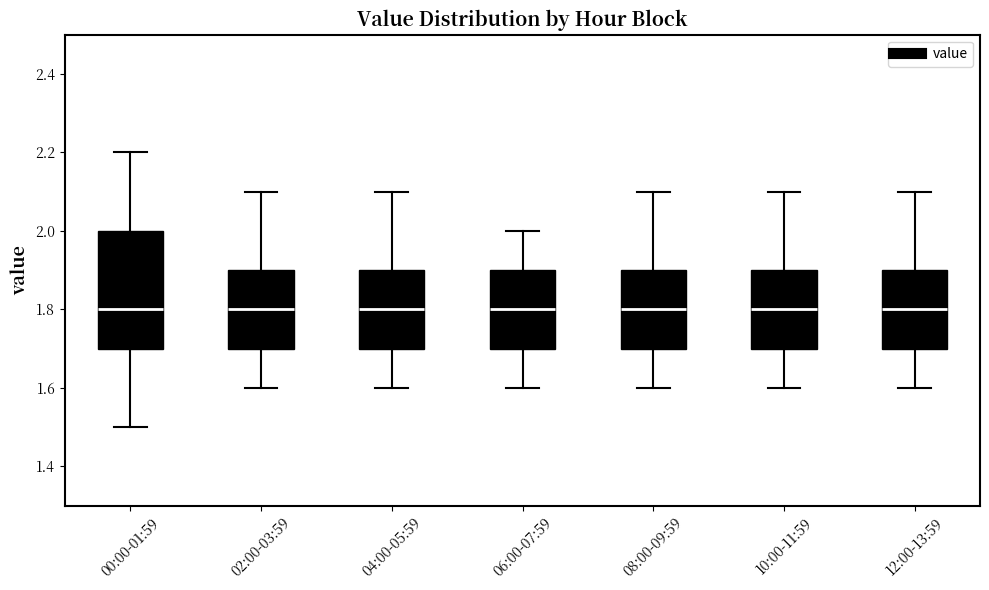

Reading left to right, read every box against the y-axis: the position of its median line, the range the box covers, and the ends of its whiskers. The values are not printed on the chart, so give them approximately, as read against the axis.

00:00-01:59: median 1.8, box 1.7 to 2.0, whiskers 1.5 to 2.2
02:00-03:59: median 1.8, box 1.7 to 1.9, whiskers 1.6 to 2.1
04:00-05:59: median 1.8, box 1.7 to 1.9, whiskers 1.6 to 2.1
06:00-07:59: median 1.8, box 1.7 to 1.9, whiskers 1.6 to 2.0
08:00-09:59: median 1.8, box 1.7 to 1.9, whiskers 1.6 to 2.1
10:00-11:59: median 1.8, box 1.7 to 1.9, whiskers 1.6 to 2.1
12:00-13:59: median 1.8, box 1.7 to 1.9, whiskers 1.6 to 2.1